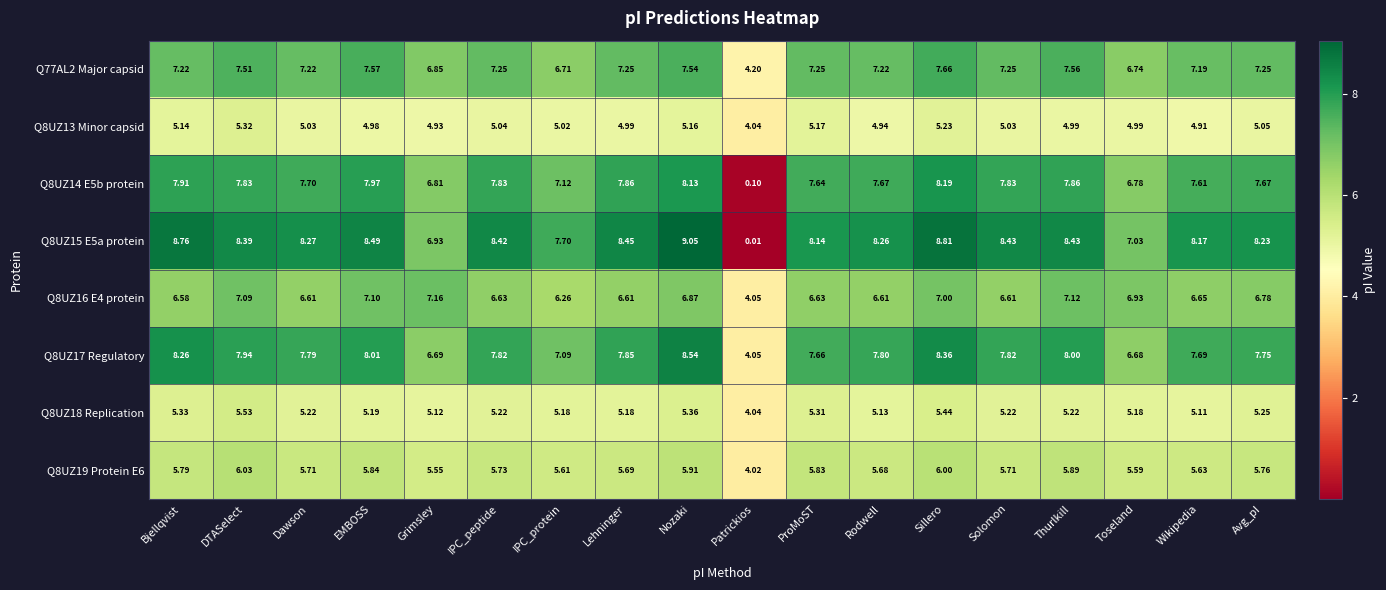

Rank the series at Nozaki from highest to lowest value.

Q8UZ15 E5a protein, Q8UZ17 Regulatory, Q8UZ14 E5b protein, Q77AL2 Major capsid, Q8UZ16 E4 protein, Q8UZ19 Protein E6, Q8UZ18 Replication, Q8UZ13 Minor capsid